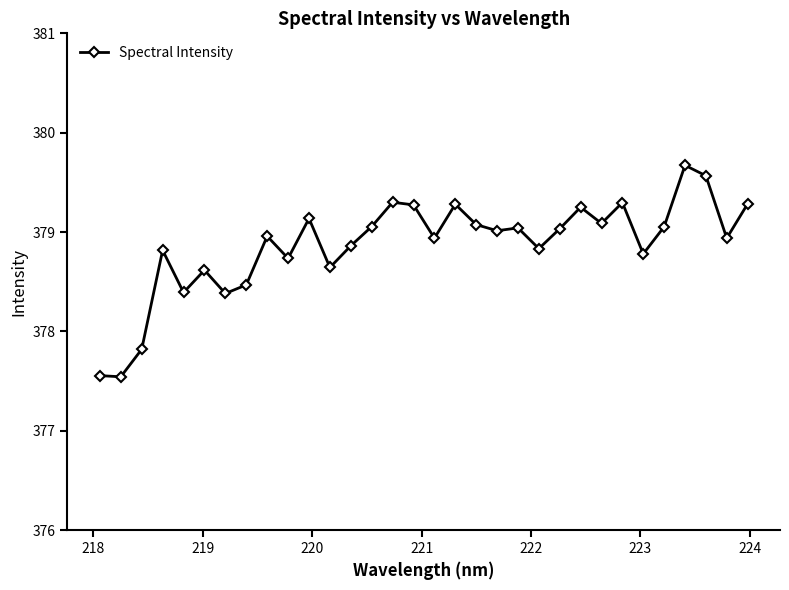

How many values are below 379?

16